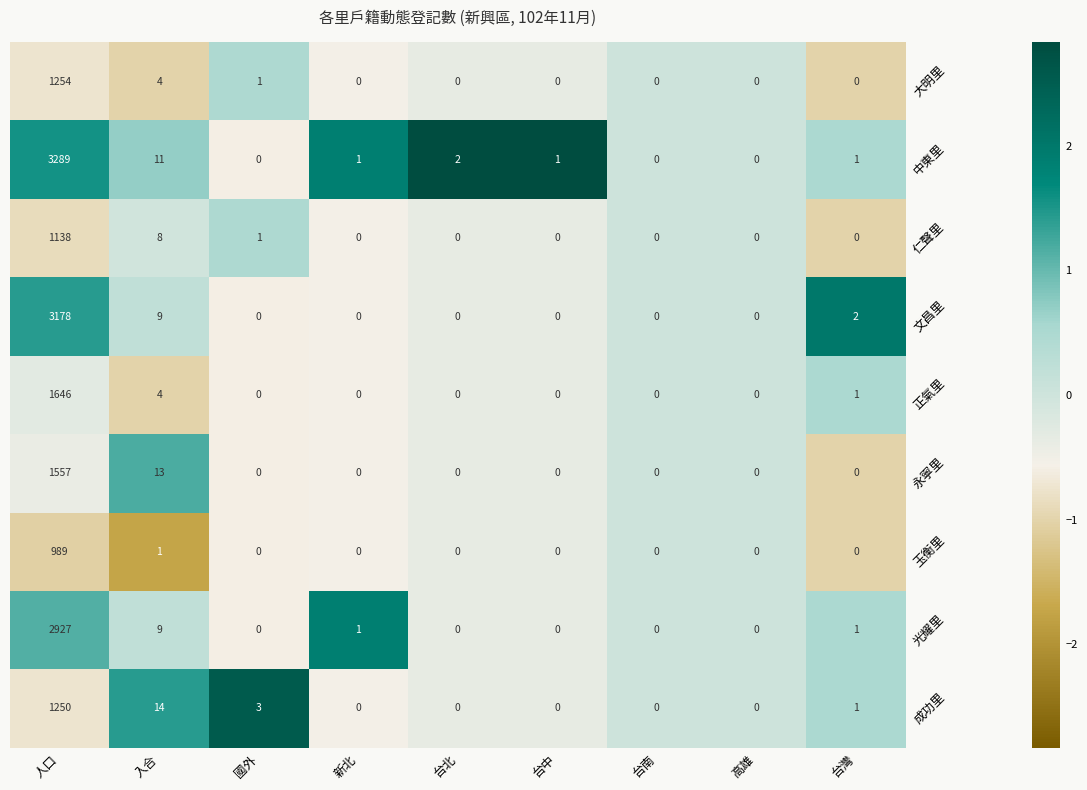

Which label corresponds to the largest value in the chart?

人口